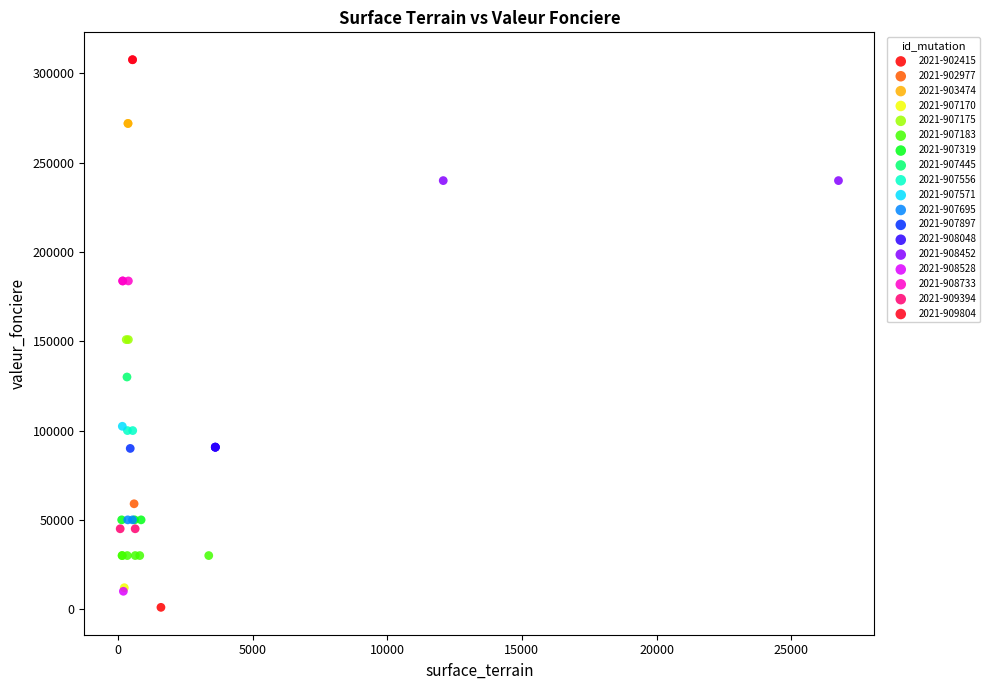

Which series reaches the maximum Y coordinate?

2021-909804